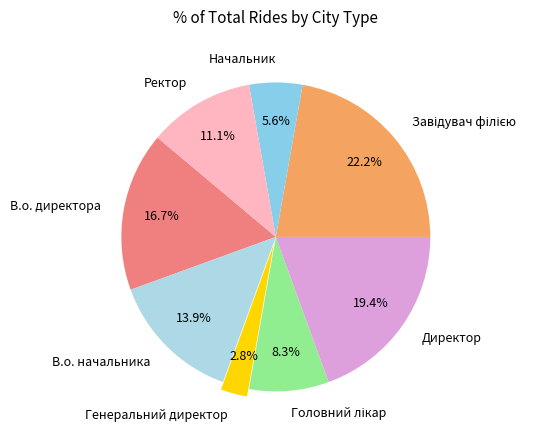

Does any single category account for the majority?

No